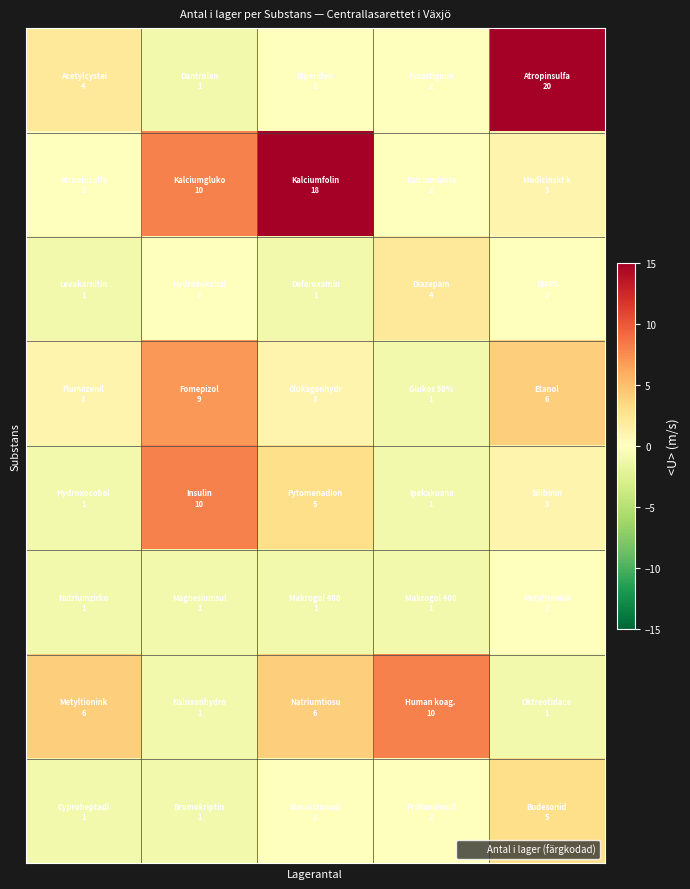

How many data points does each series have?

5